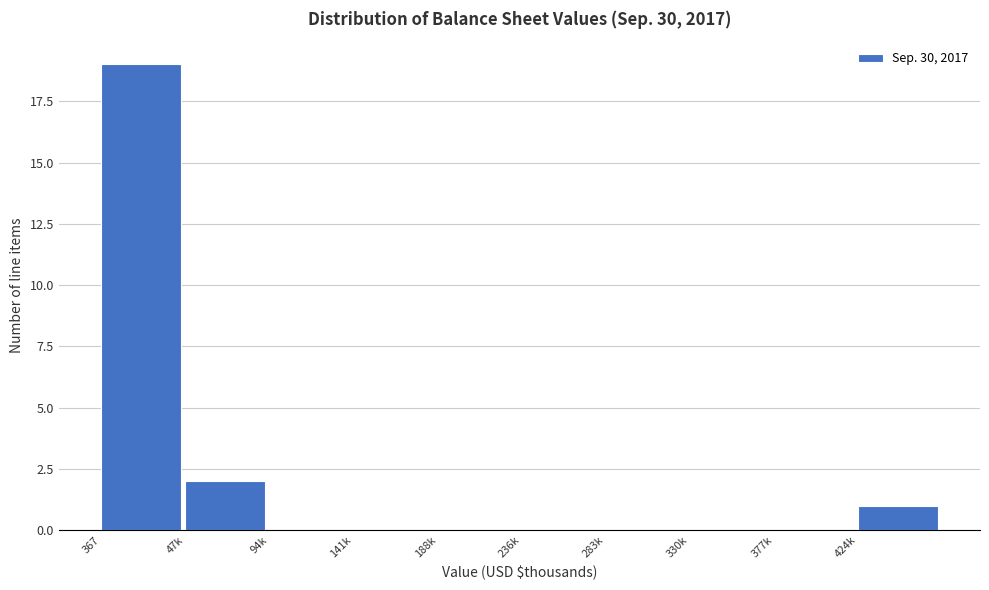

Reading right to left, what are all the values shown in this chart?

424k=1	377k=0	330k=0	283k=0	236k=0	188k=0	141k=0	94k=0	47k=2	367=19